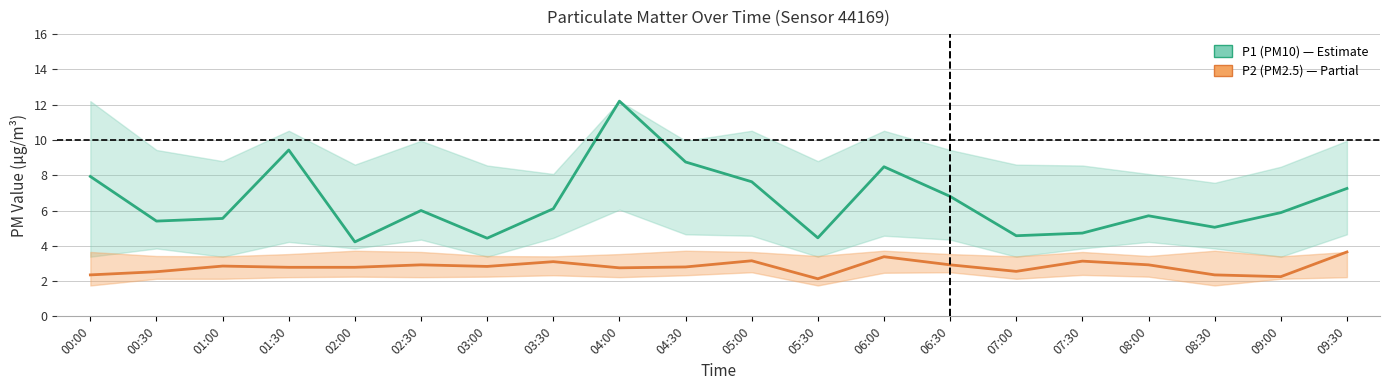

How many data points in P1 are less than 6?

10